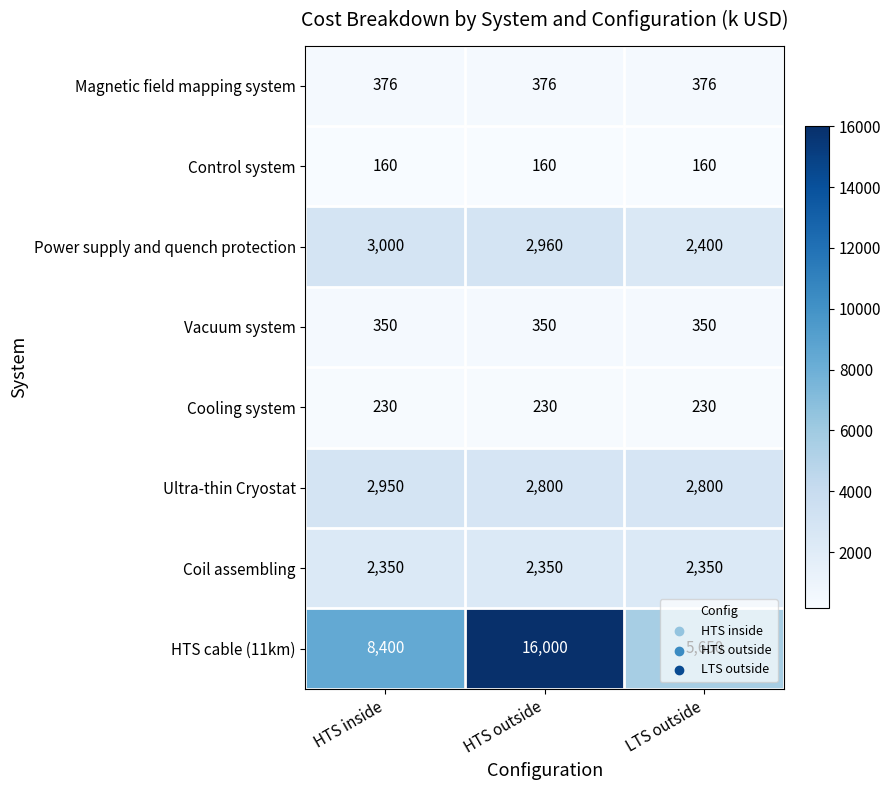

At HTS outside, list the series in order from smallest to largest.

Control system, Cooling system, Vacuum system, Magnetic field mapping system, Coil assembling, Ultra-thin Cryostat, Power supply and quench protection, HTS cable (11km)